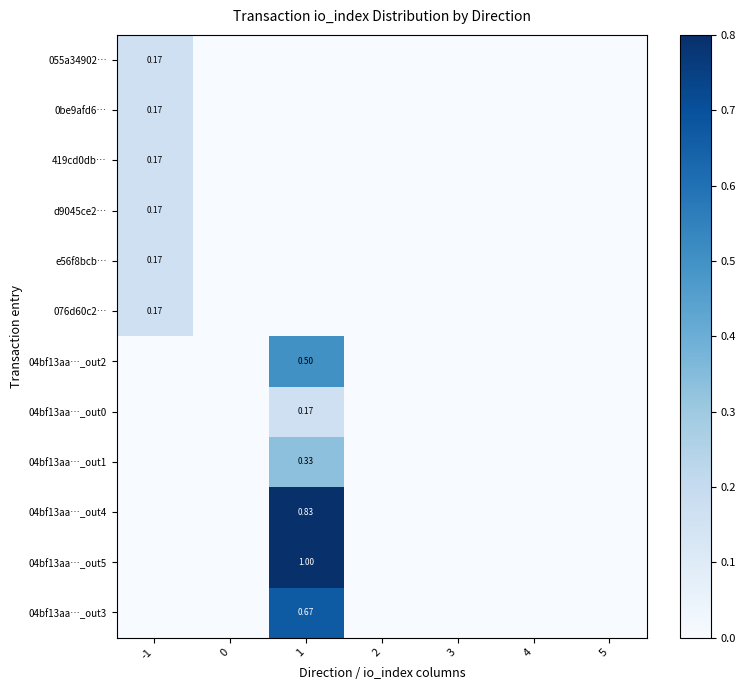

How many distinct data groups are displayed?

12